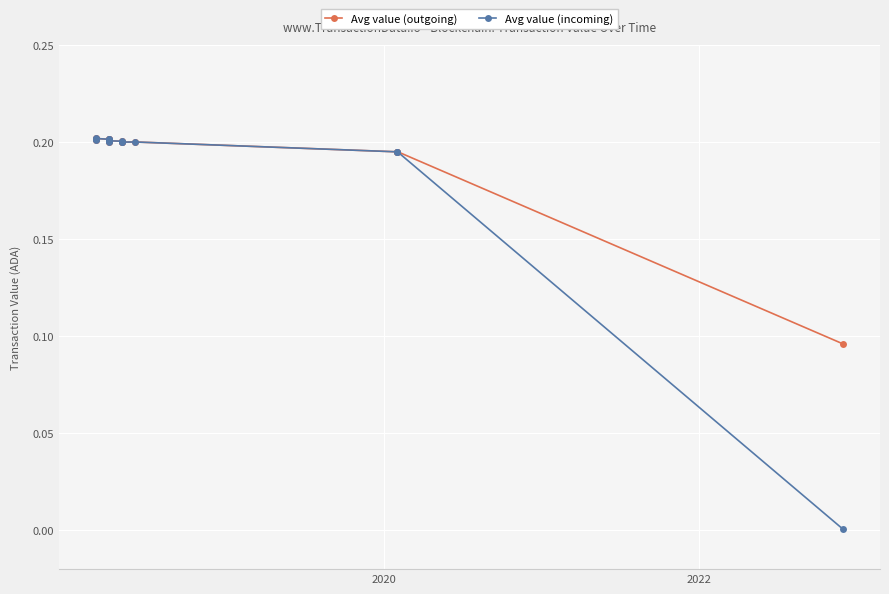

What is the average value of the Avg value (outgoing) series?

0.2